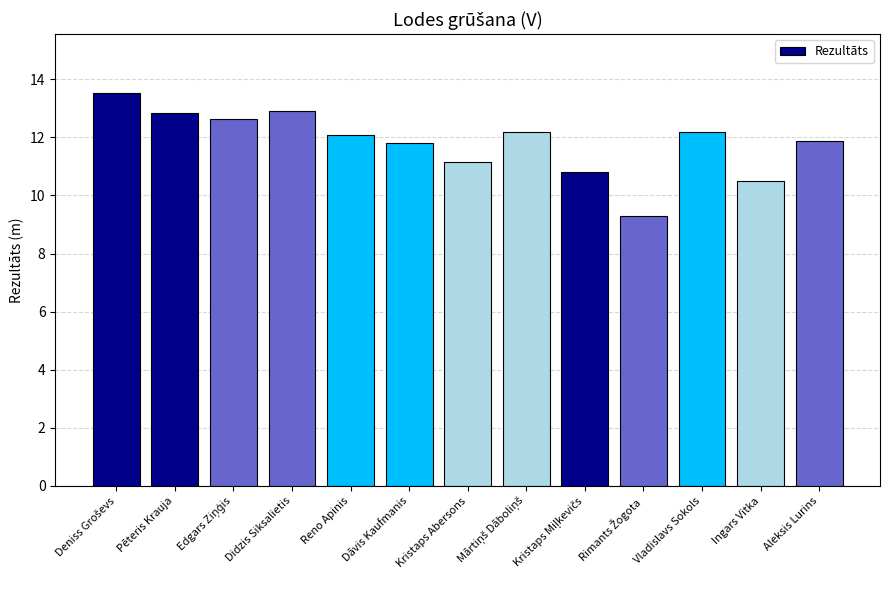

What is the difference between the values at Dāvis Kaufmanis and Aleksis Lurins?

0.1